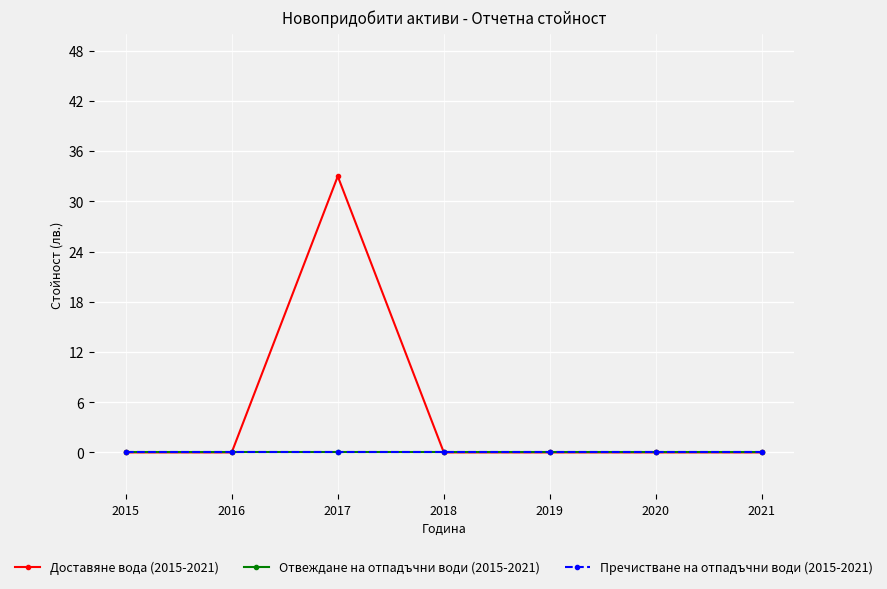

Between 2019 and 2018, which is larger?

2019